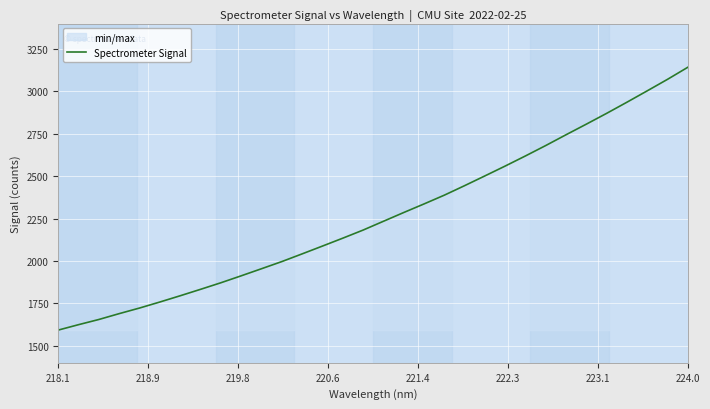

Is it true that the value at 218.1 is 2137.3?

False